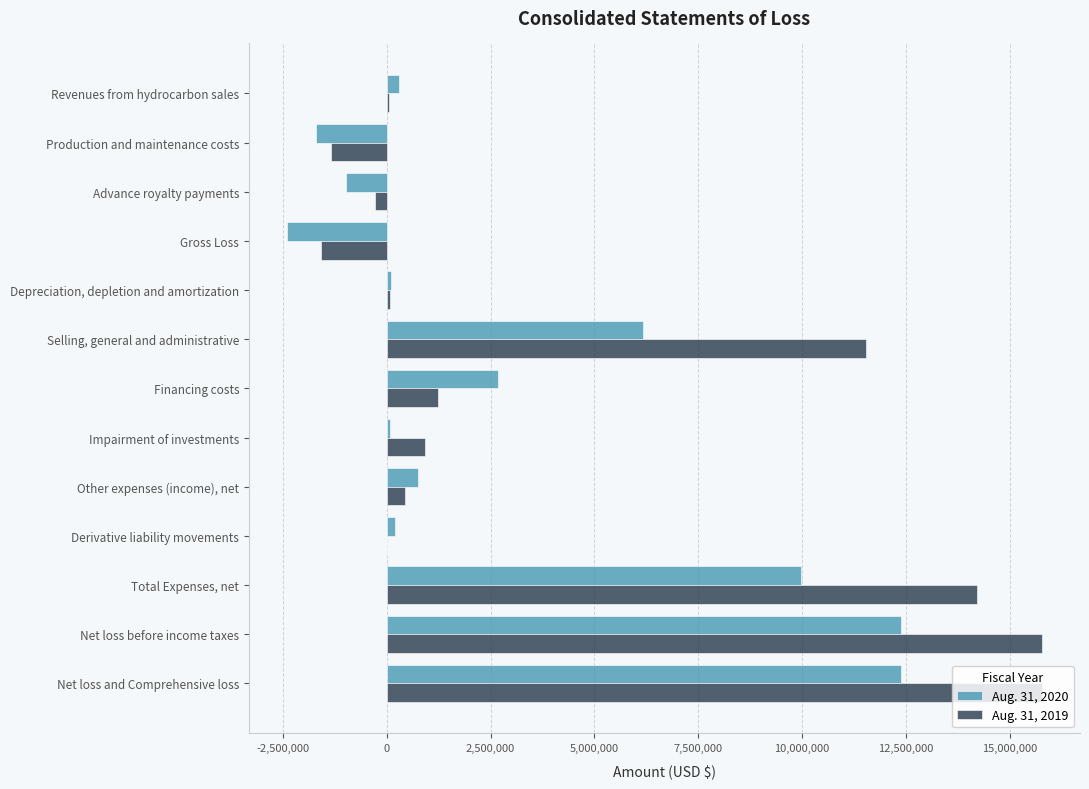

What is the total value across all series at Net loss before income taxes?

28166953